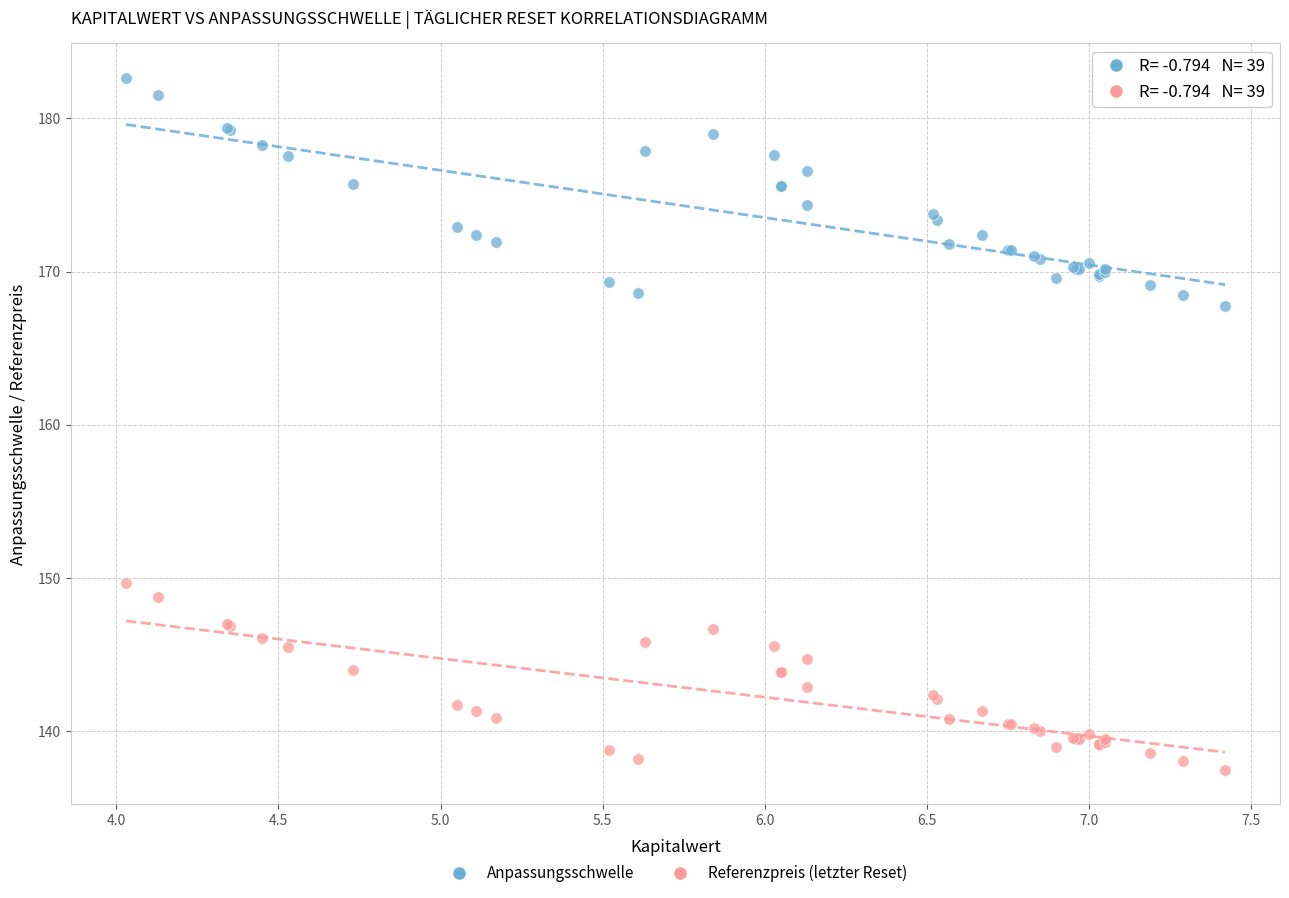

Across all series, what Y value is closest to 160?

167.8